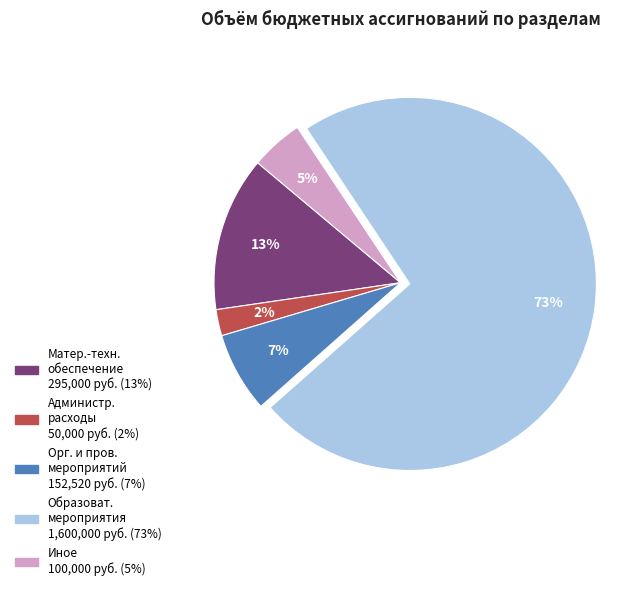

Does any single category account for the majority?

Yes